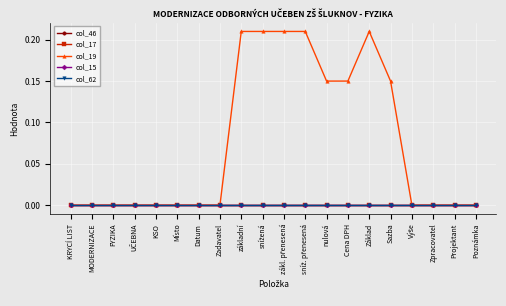

What is the total value across all series at sníž. přenesená?

0.2